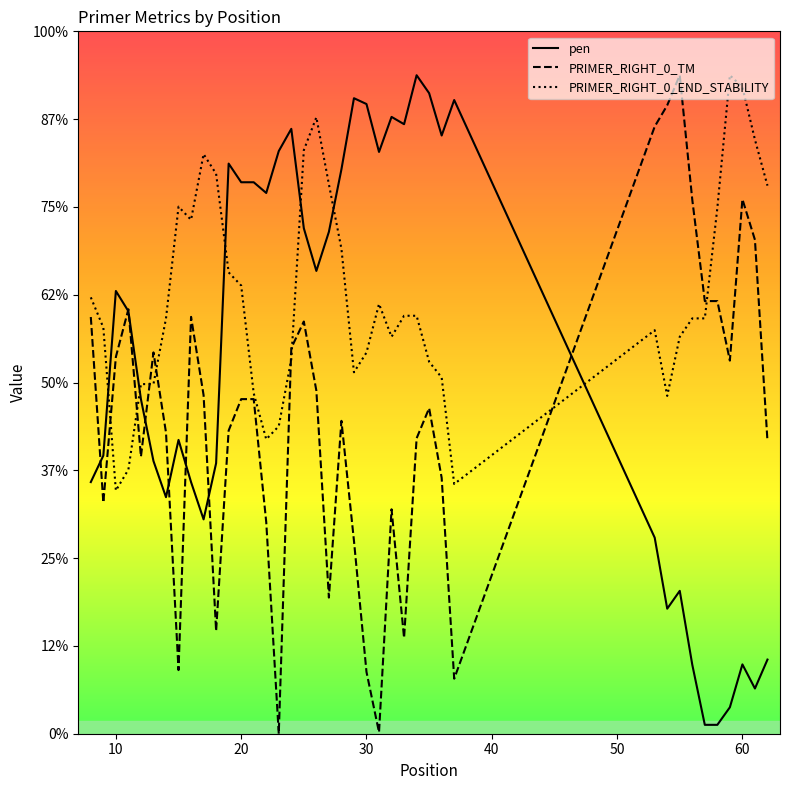

How many lines are shown in the chart?

3